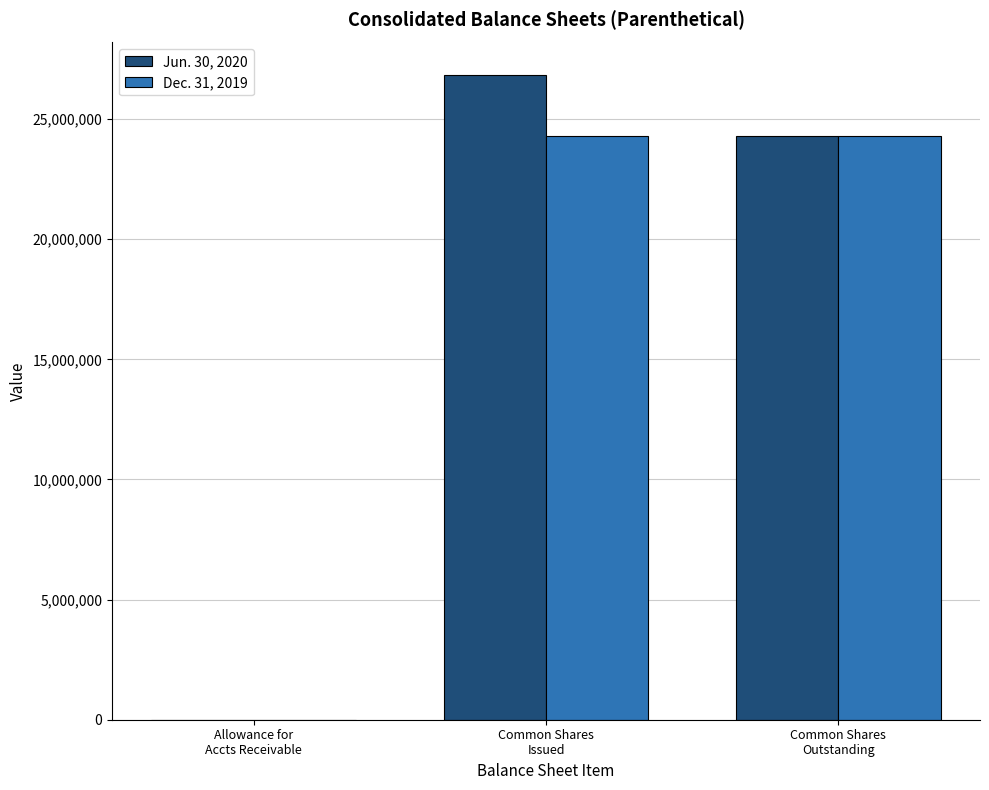

What is the spread (max minus min) of values at Allowance for
Accts Receivable?

14